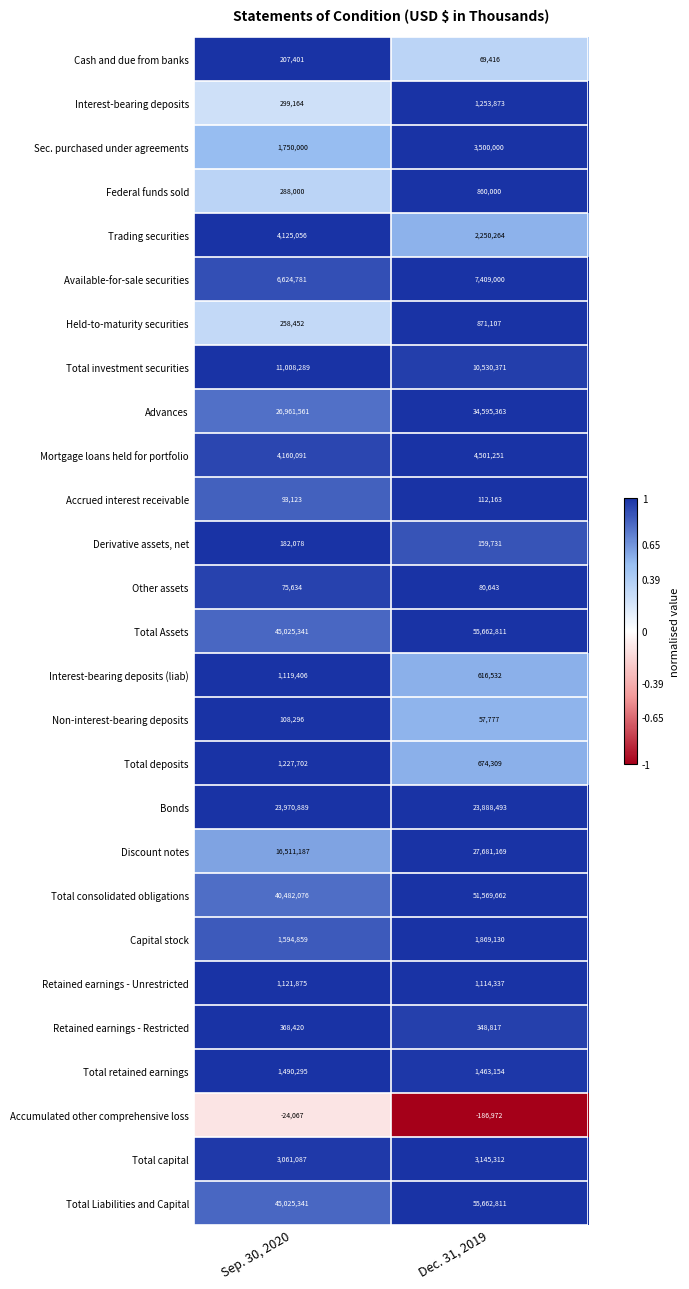

At how many categories does at least one series exceed 0?

2